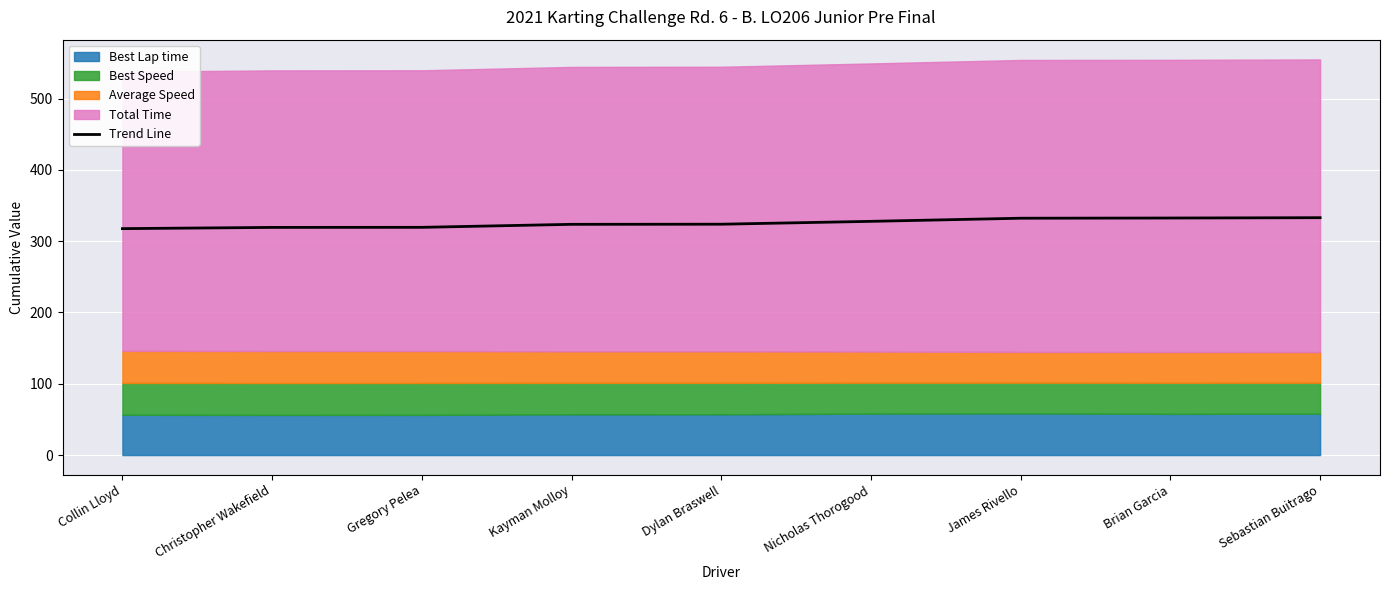

What is the minimum value shown in the chart?

317.6